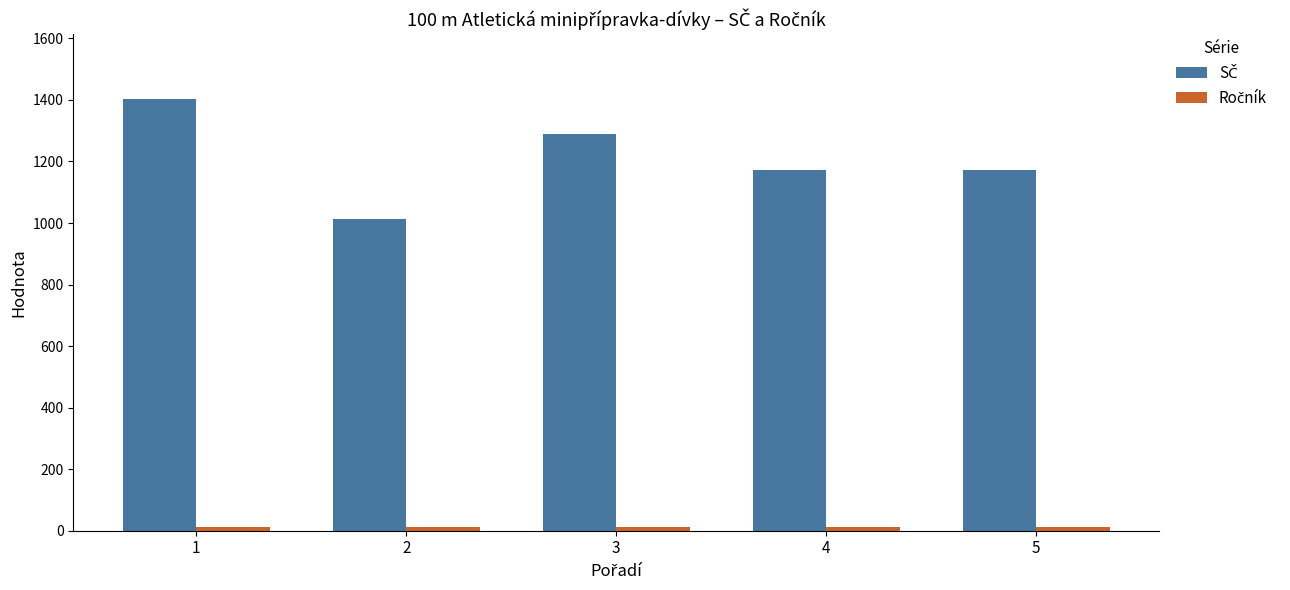

What is the greatest value displayed?

1403